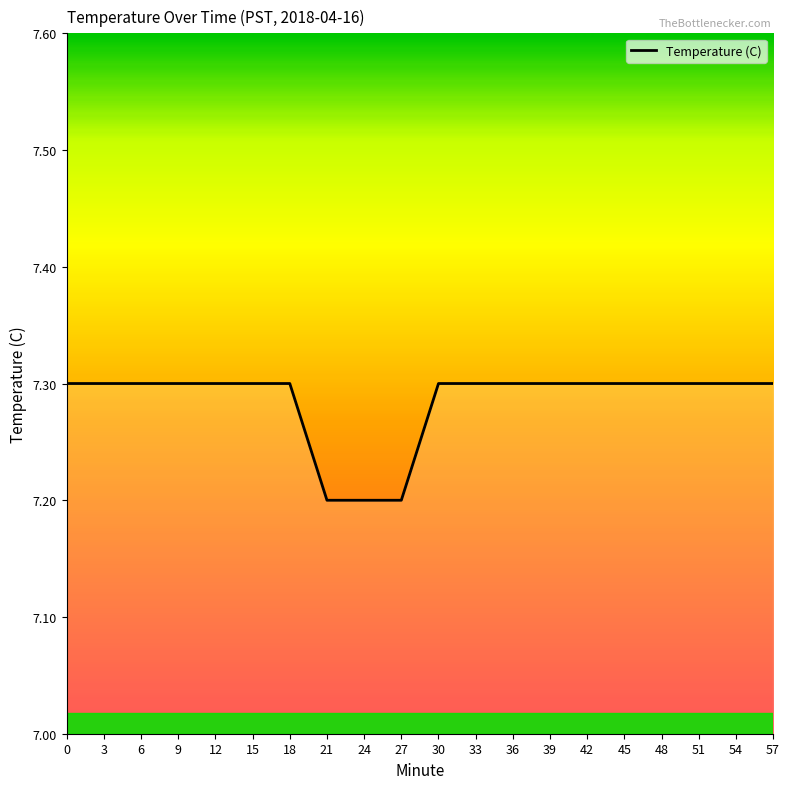

Reading left to right, what are all the values shown in this chart?

0=7.3	3=7.3	6=7.3	9=7.3	12=7.3	15=7.3	18=7.3	21=7.2	24=7.2	27=7.2	30=7.3	33=7.3	36=7.3	39=7.3	42=7.3	45=7.3	48=7.3	51=7.3	54=7.3	57=7.3